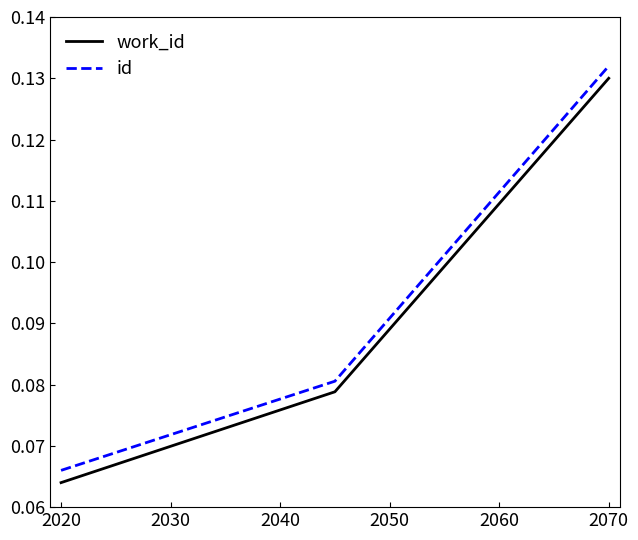

At how many categories does at least one series exceed 0?

3